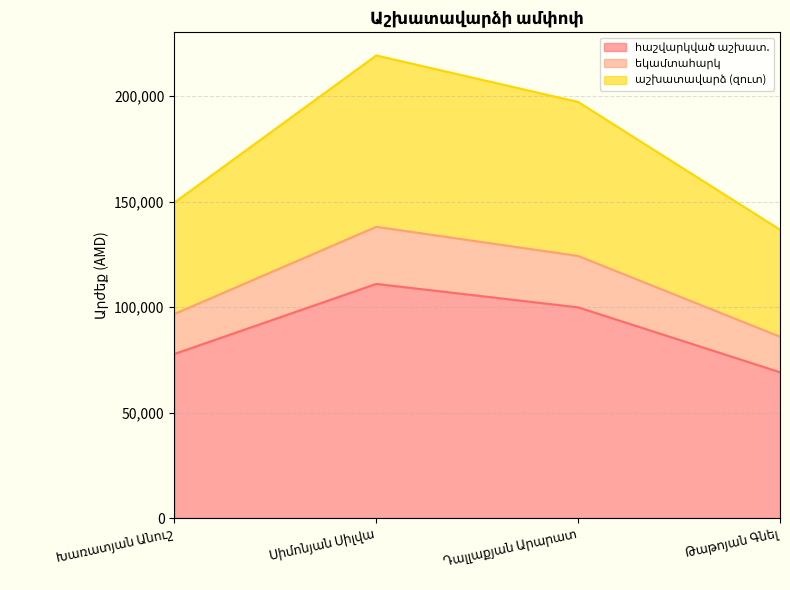

Rank the categories by աշխատավարձ (զուտ) value from highest to lowest.

Սիմոնյան Սիլվա, Դալլաքյան Արարատ, Խառատյան Անուշ, Թաթոյան Գնել